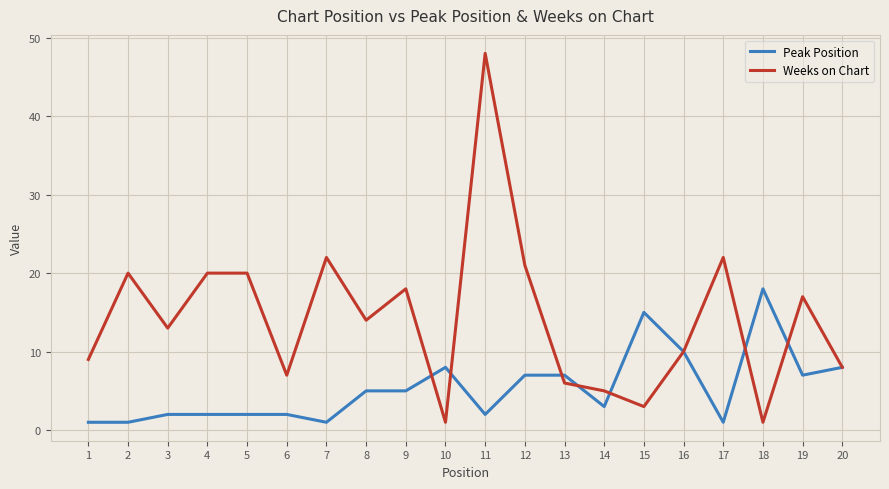

What is the difference between the highest and lowest values at 11?

46